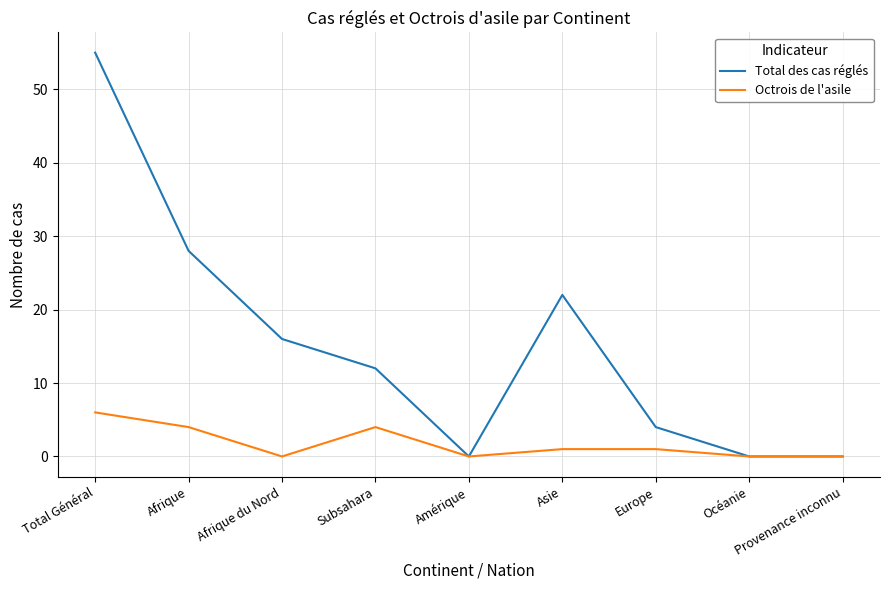

Reading left to right, extract all data points from this chart.

Total des cas réglés: Total Général=55	Afrique=28	Afrique du Nord=16	Subsahara=12	Amérique=0	Asie=22	Europe=4	Océanie=0	Provenance inconnu=0
Octrois de l'asile: Total Général=6	Afrique=4	Afrique du Nord=0	Subsahara=4	Amérique=0	Asie=1	Europe=1	Océanie=0	Provenance inconnu=0